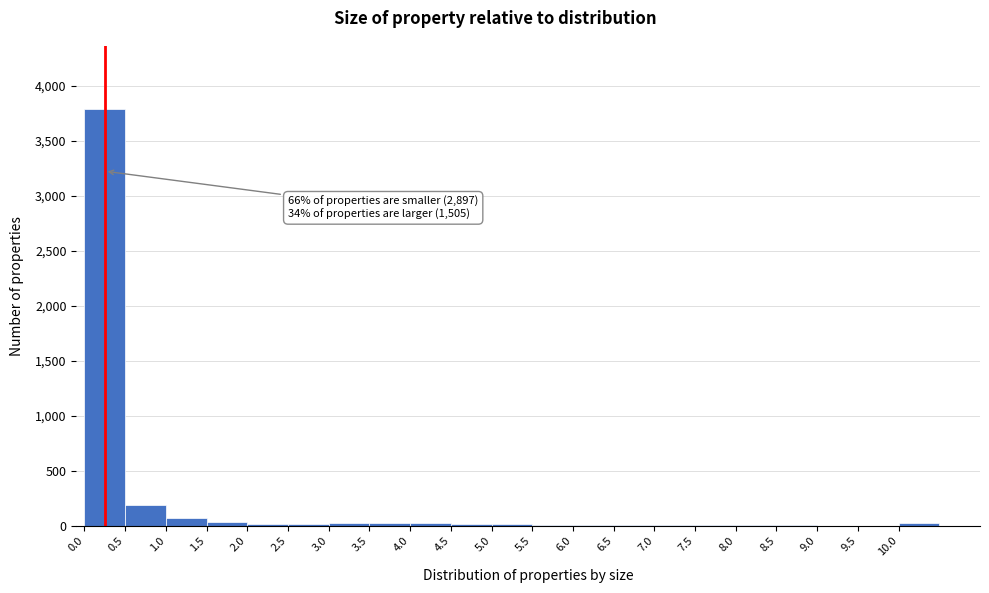

Over which range of the x-axis is the bar tallest?

0.0 to 0.5